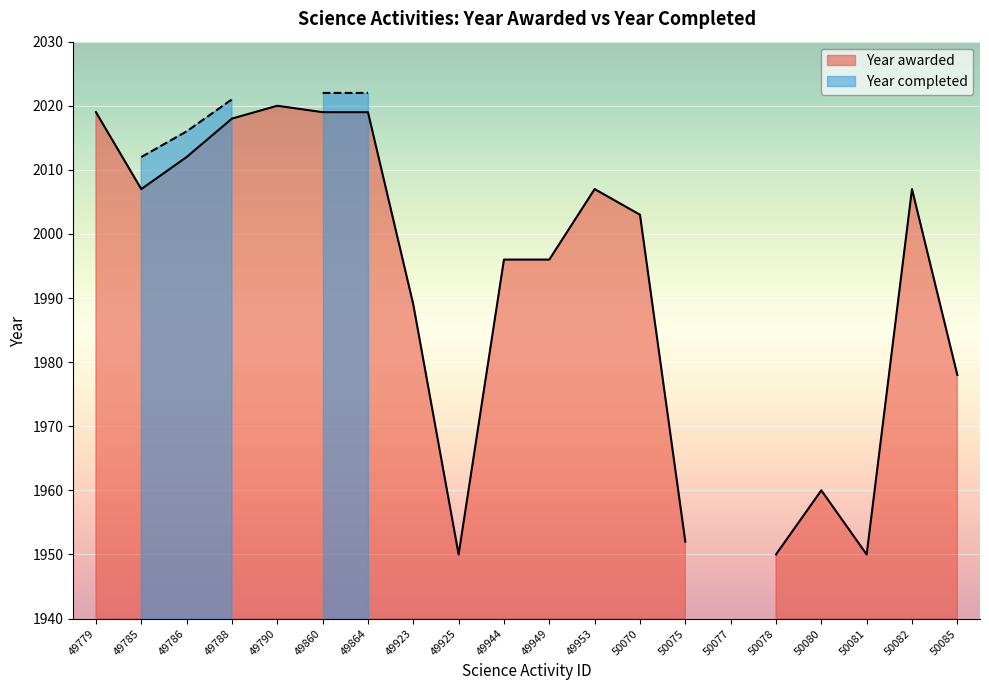

Reading right to left, extract all data points from this chart.

Year awarded: 1978	2007	1950	1960	1950	0	1952	2003	2007	1996	1996	1950	1989	2019	2019	2020	2018	2012	2007	2019
Year completed: 0	0	0	0	0	0	0	0	0	0	0	0	0	2022	2022	0	2021	2016	2012	0